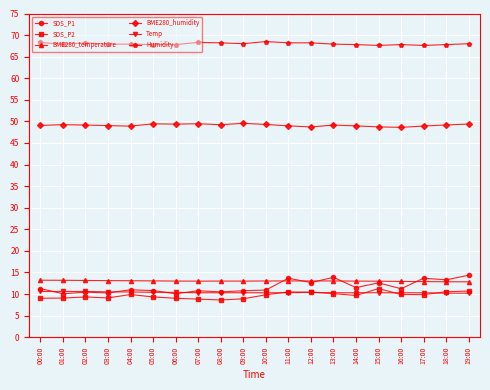

Is the value of BME280_temperature at 16:00 greater than the value of SDS_P1 at 04:00?

Yes